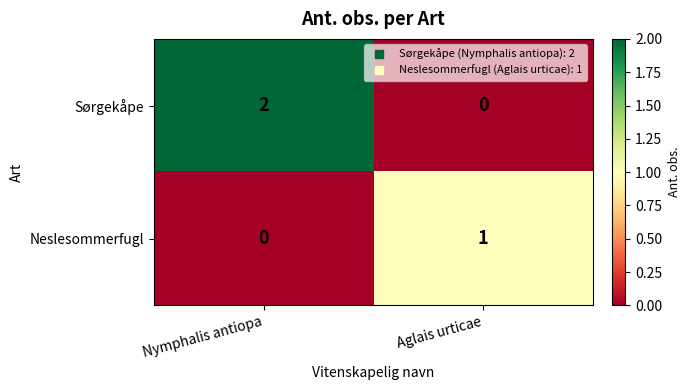

True or false: Neslesommerfugl has a value of 0 at Nymphalis antiopa.

True